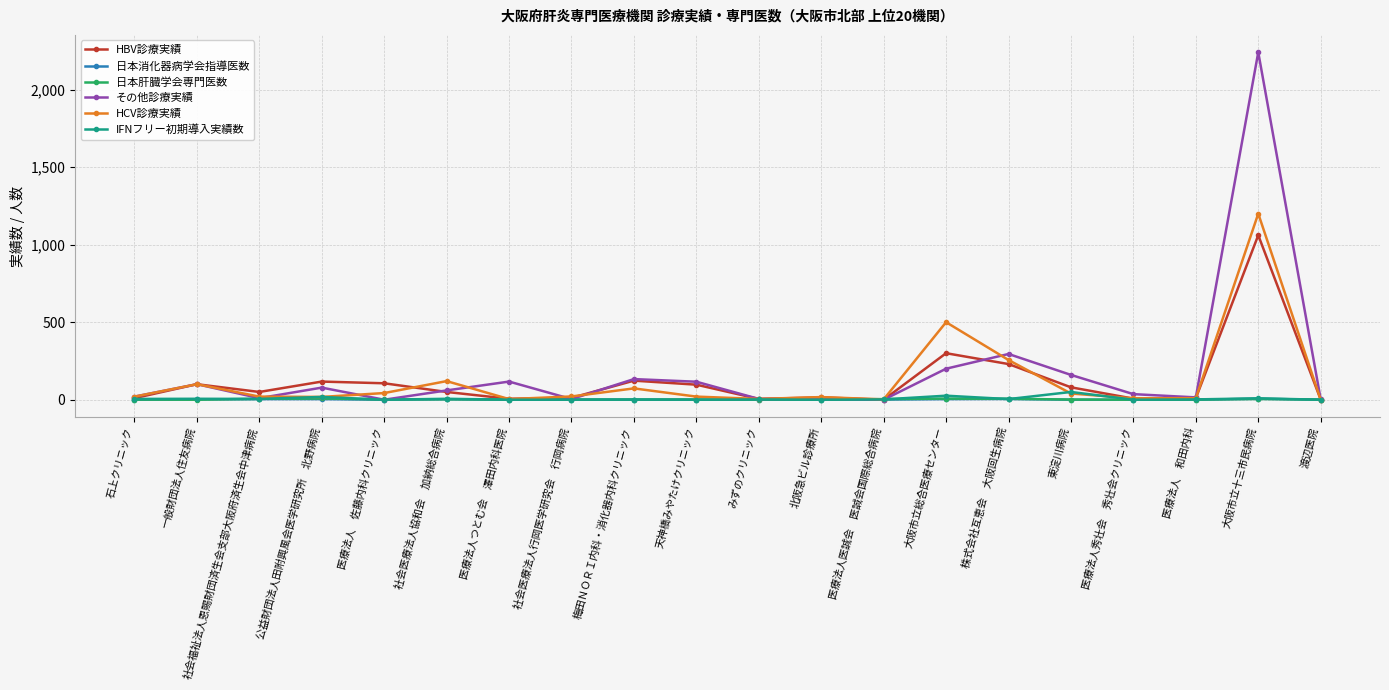

Is it true that HCV診療実績 equals 73 at 梅田ＮＯＲＩ内科・消化器内科クリニック?

True